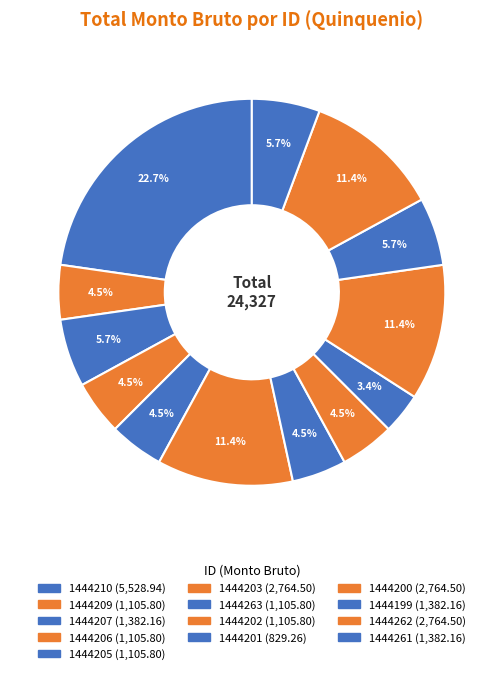

How many segments does this pie chart have?

13